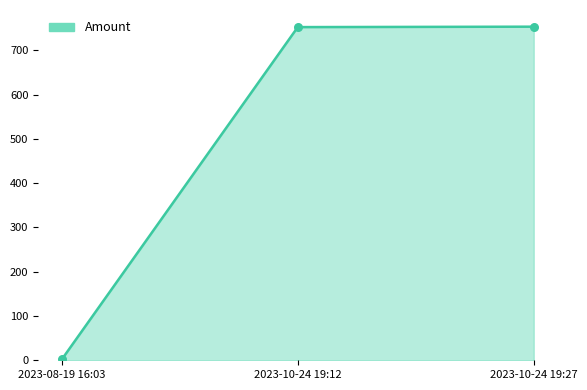

The value at 2023-10-24 19:27 is 251.6. True or false?

False